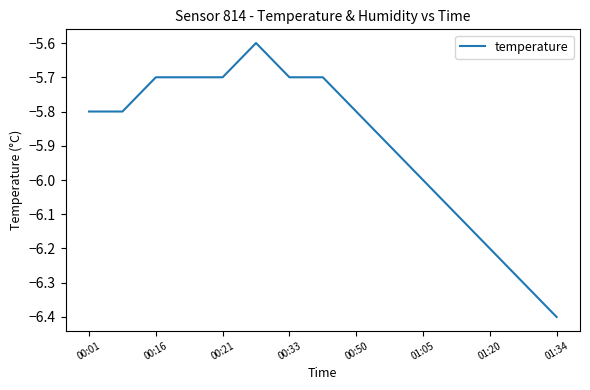

What is the minimum value shown in the chart?

-6.4